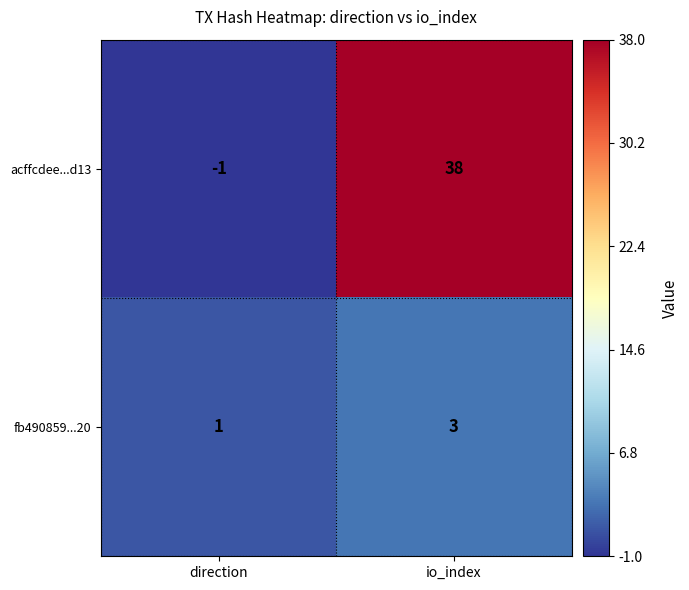

At which category is the sum across all series the highest?

io_index